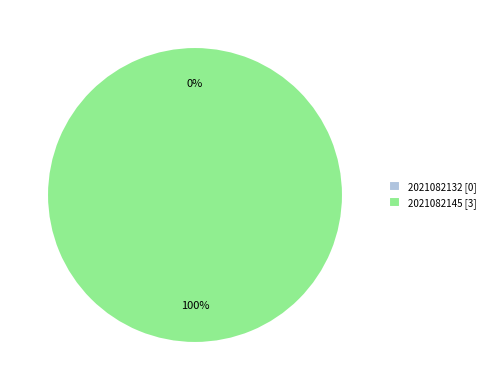

What is the majority slice?

2021082145